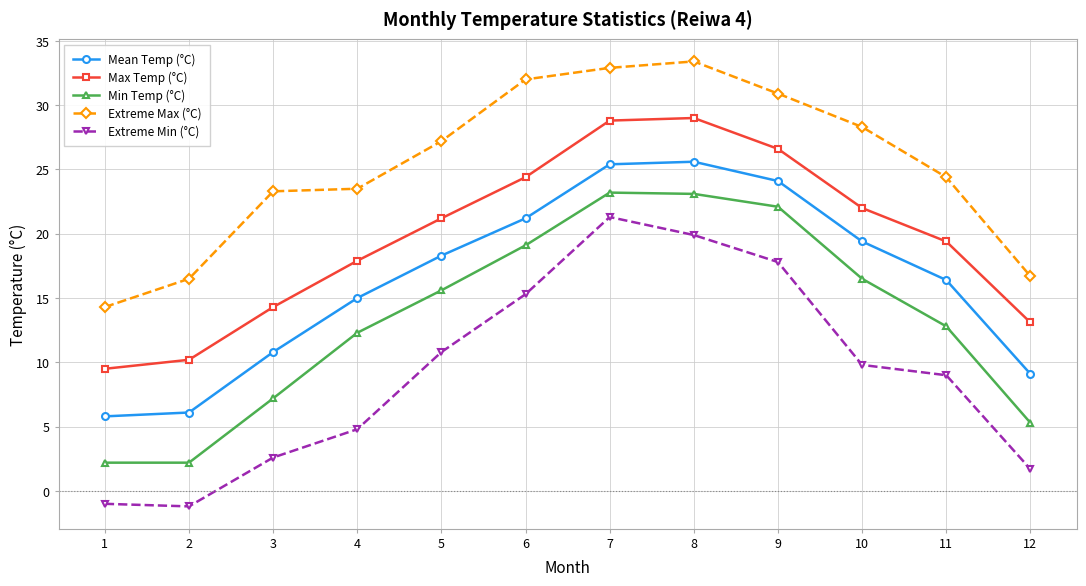

What is the value of the Extreme Max (°C) point at the 5th from the left?

27.2